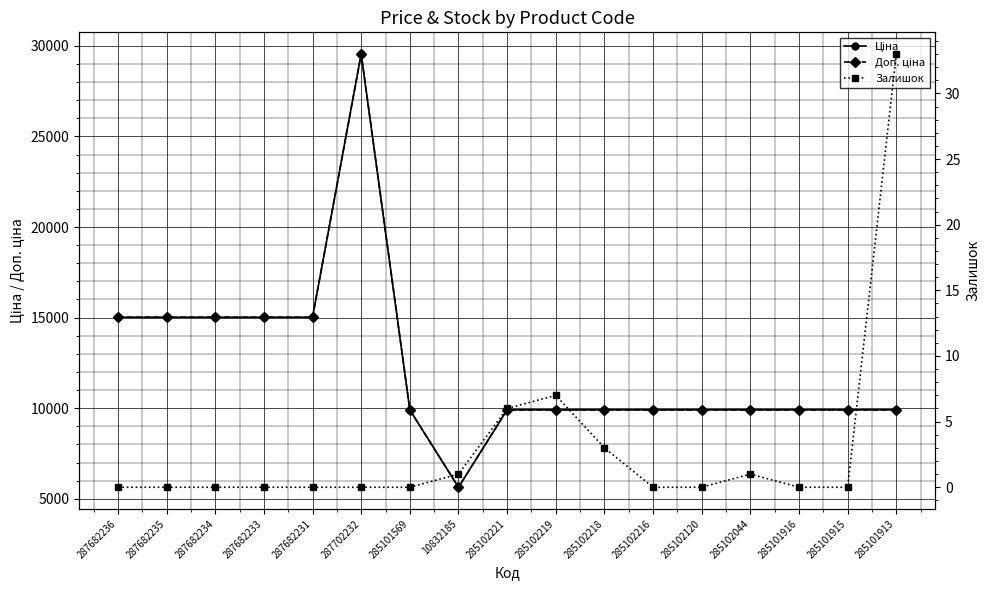

How many values in the Ціна series are below 9908?

1